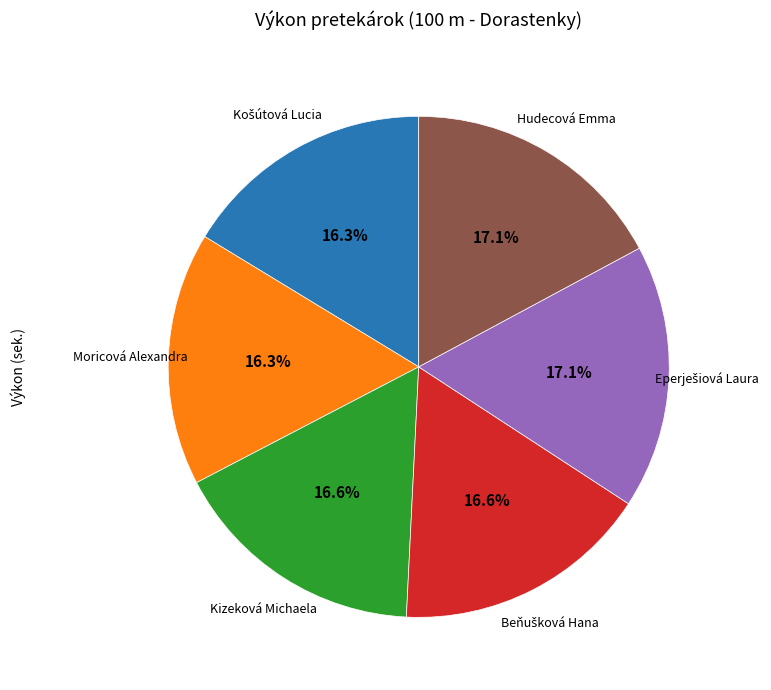

Does any single category account for the majority?

No